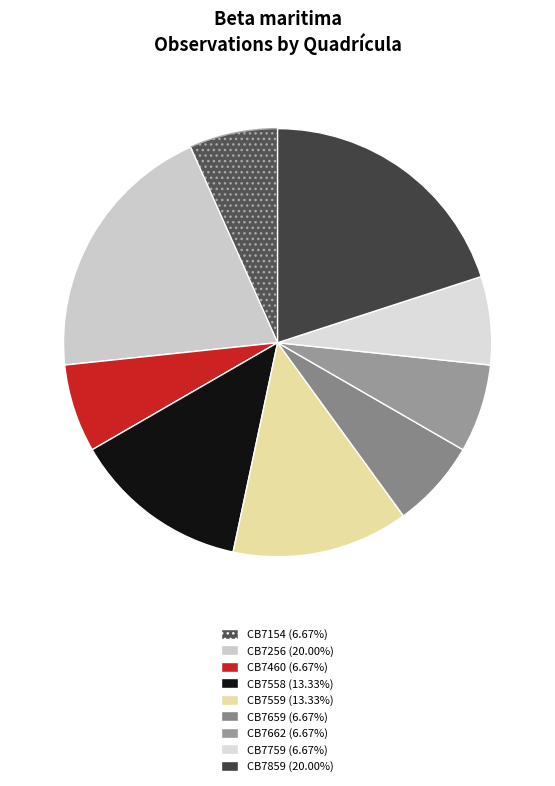

What percentage is NOT represented by CB7659?

93.3%